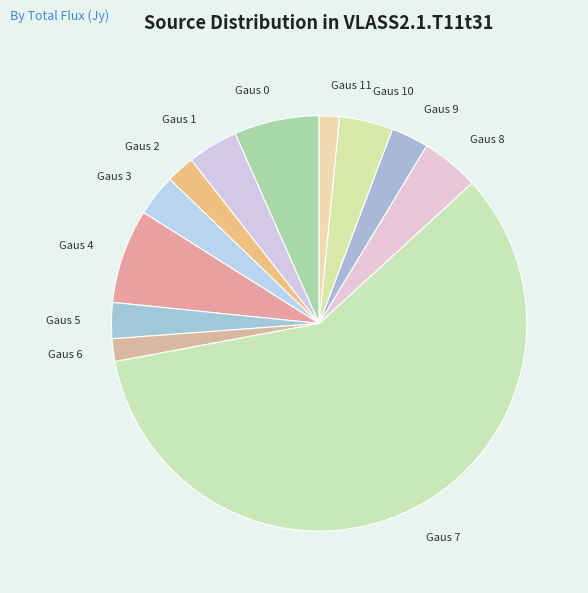

What is the ratio of the value at Gaus 1 to the value at Gaus 4?

0.5